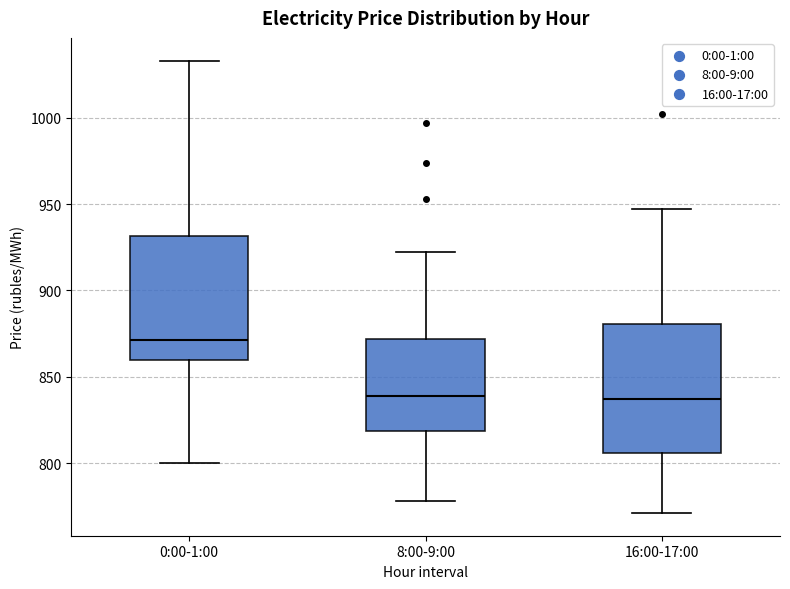

Reading left to right, transcribe this box plot: for each box, give where its median line is, the range the box spans, and where its two whiskers end, as read against the y-axis. The values are not printed on the chart, so give them approximately, as read against the axis.

0:00-1:00: median 870, box 860 to 930, whiskers 800 to 1035
8:00-9:00: median 840, box 820 to 870, whiskers 780 to 920
16:00-17:00: median 835, box 805 to 880, whiskers 770 to 945